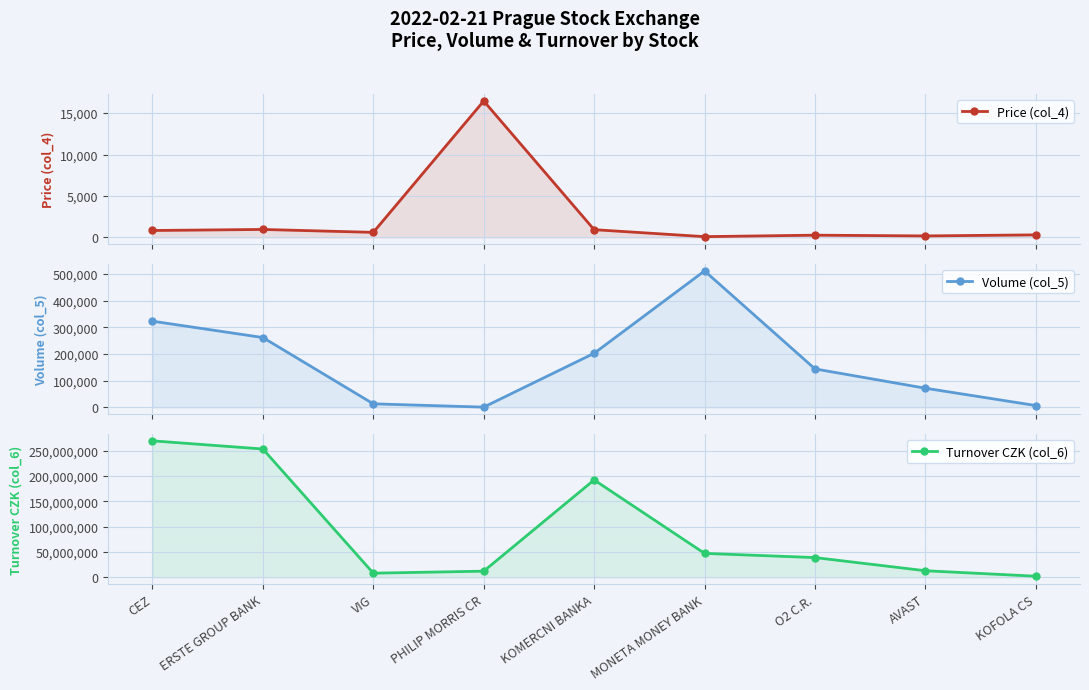

At which label does Turnover CZK (col_6) reach its peak?

CEZ